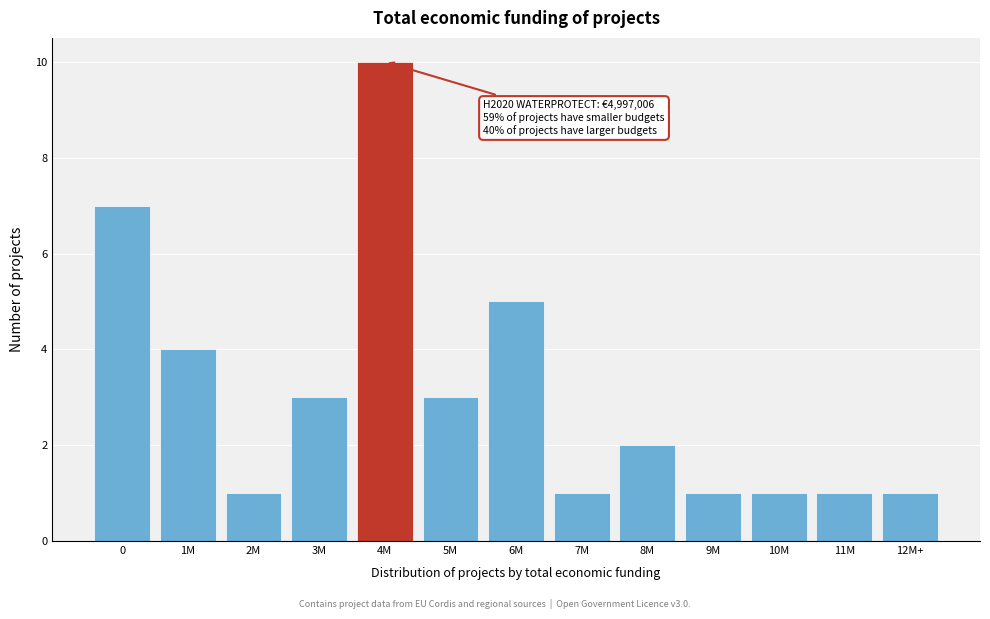

Reading left to right, list all the values displayed in this chart.

0=7	1M=4	2M=1	3M=3	4M=10	5M=3	6M=5	7M=1	8M=2	9M=1	10M=1	11M=1	12M+=1